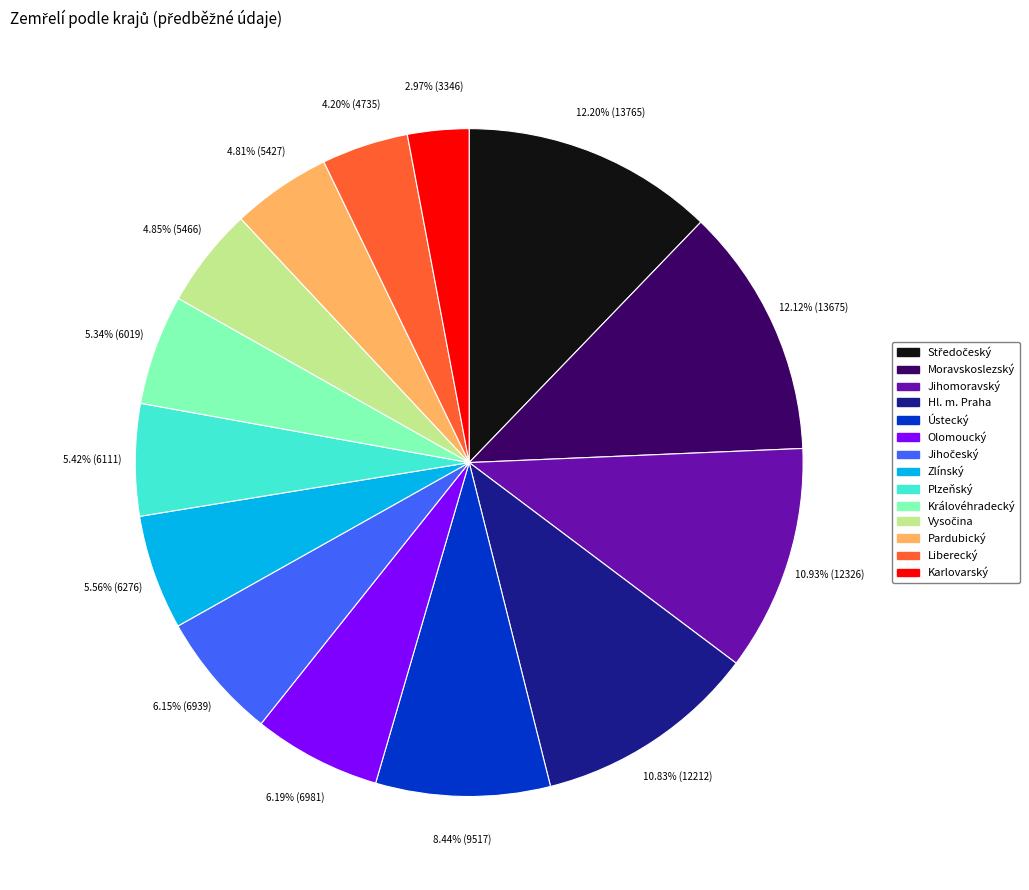

Count the number of slices in the pie.

14